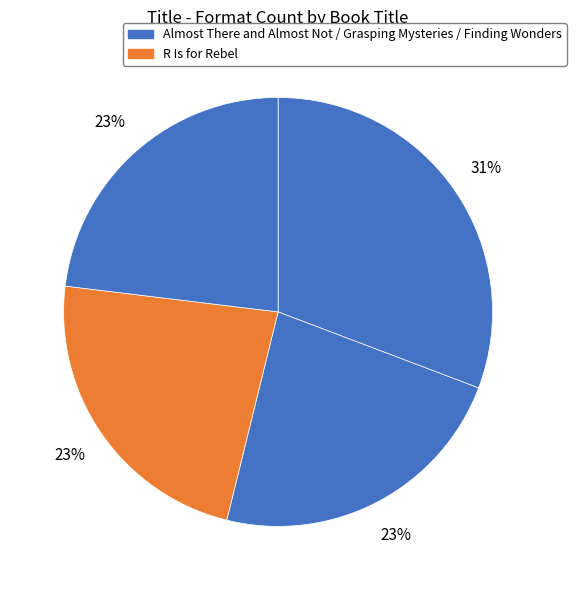

What is the largest slice in the pie chart?

Almost There and Almost Not